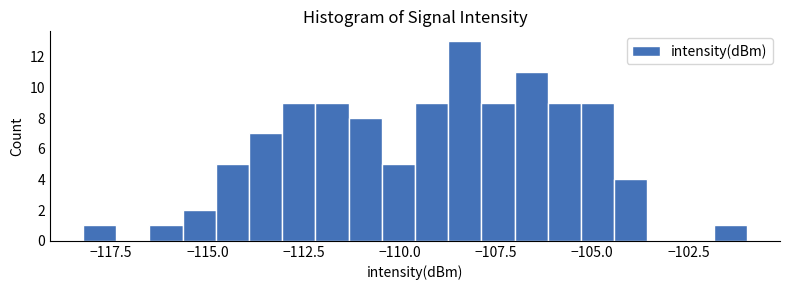

Around what value on the x-axis is the tallest bar? Give the approximate position of its centre, as read against the axis.

-108.5